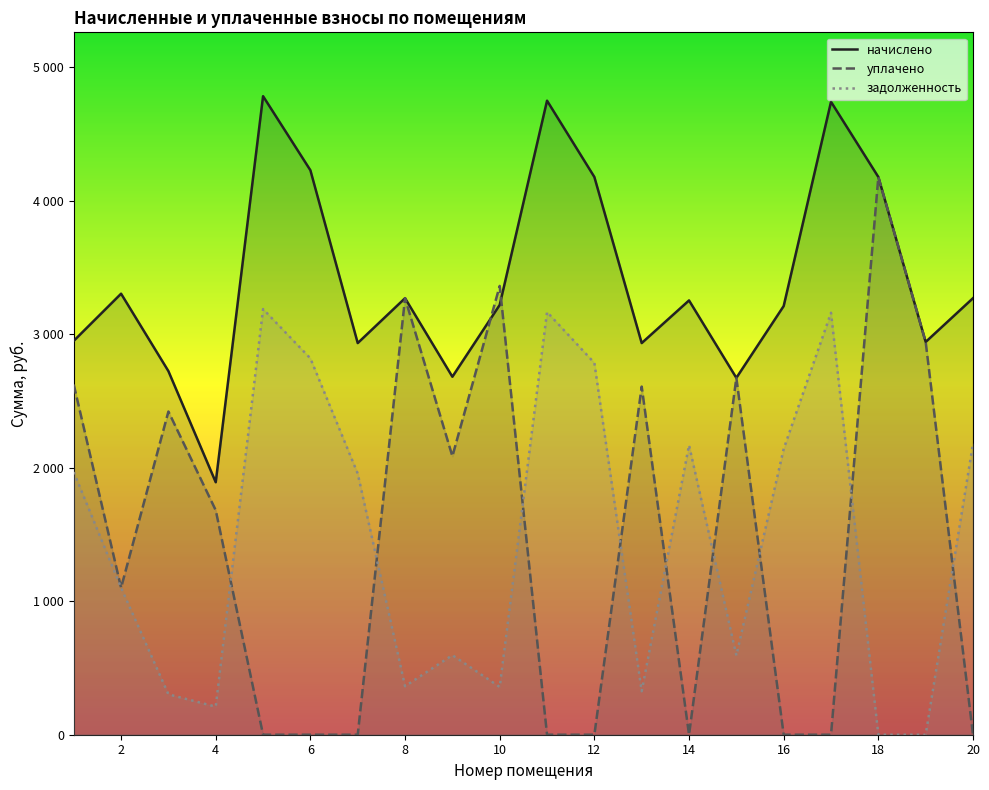

How many intersections are there between задолженность and уплачено?

9